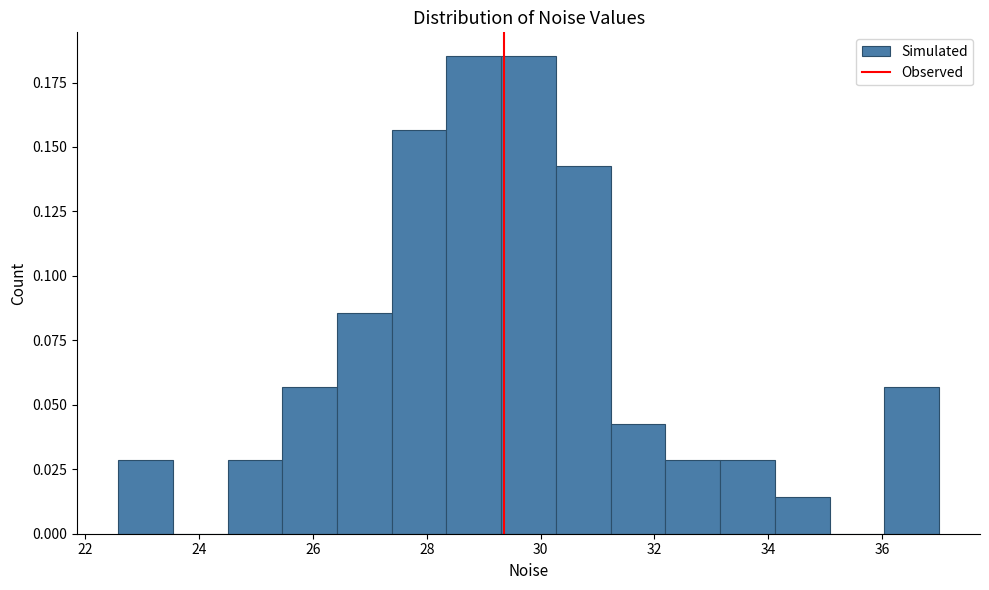

Reading left to right, transcribe this chart: for each bar, give the range it covers on the x-axis and its height. Neither the bar edges nor the heights are printed on the chart, so give them approximately, as read against the axes.

22.6 to 23.6: 0.030
23.6 to 24.6: 0
24.6 to 25.4: 0.030
25.4 to 26.4: 0.055
26.4 to 27.4: 0.085
27.4 to 28.4: 0.155
28.4 to 29.4: 0.185
29.4 to 30.2: 0.185
30.2 to 31.2: 0.140
31.2 to 32.2: 0.045
32.2 to 33.2: 0.030
33.2 to 34.2: 0.030
34.2 to 35.0: 0.015
35.0 to 36.0: 0
36.0 to 37.0: 0.055